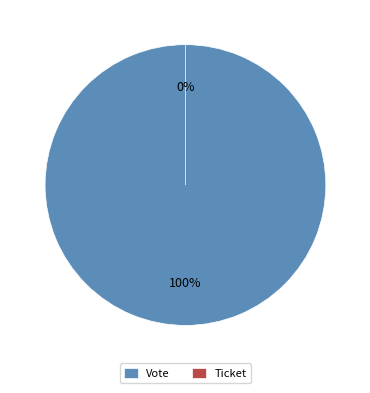

How many segments does this pie chart have?

2